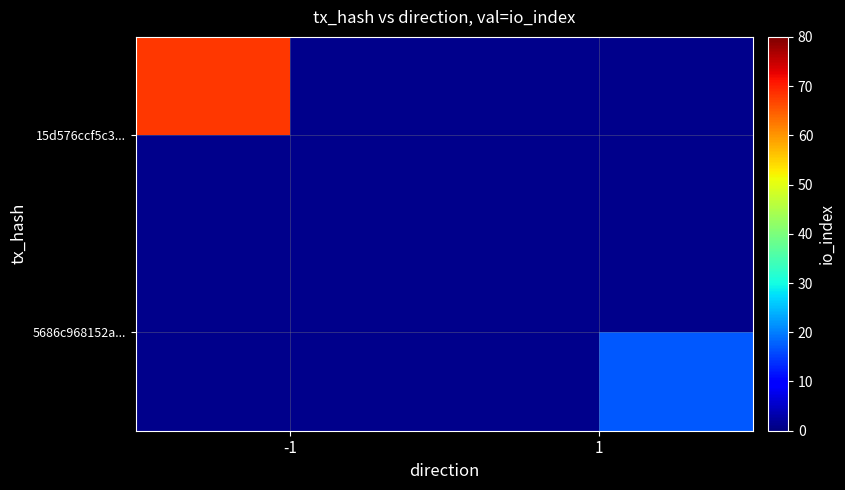

How many distinct data groups are displayed?

2